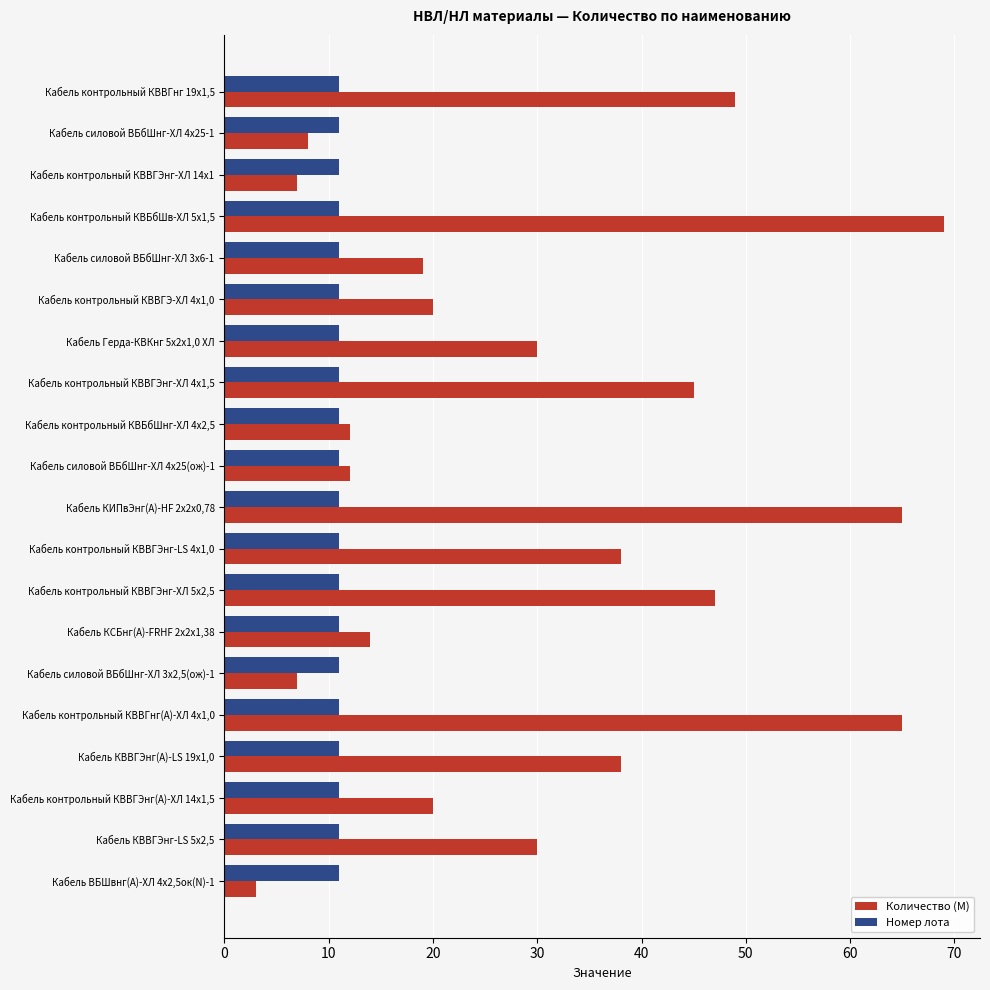

What is the maximum value for Номер лота?

11